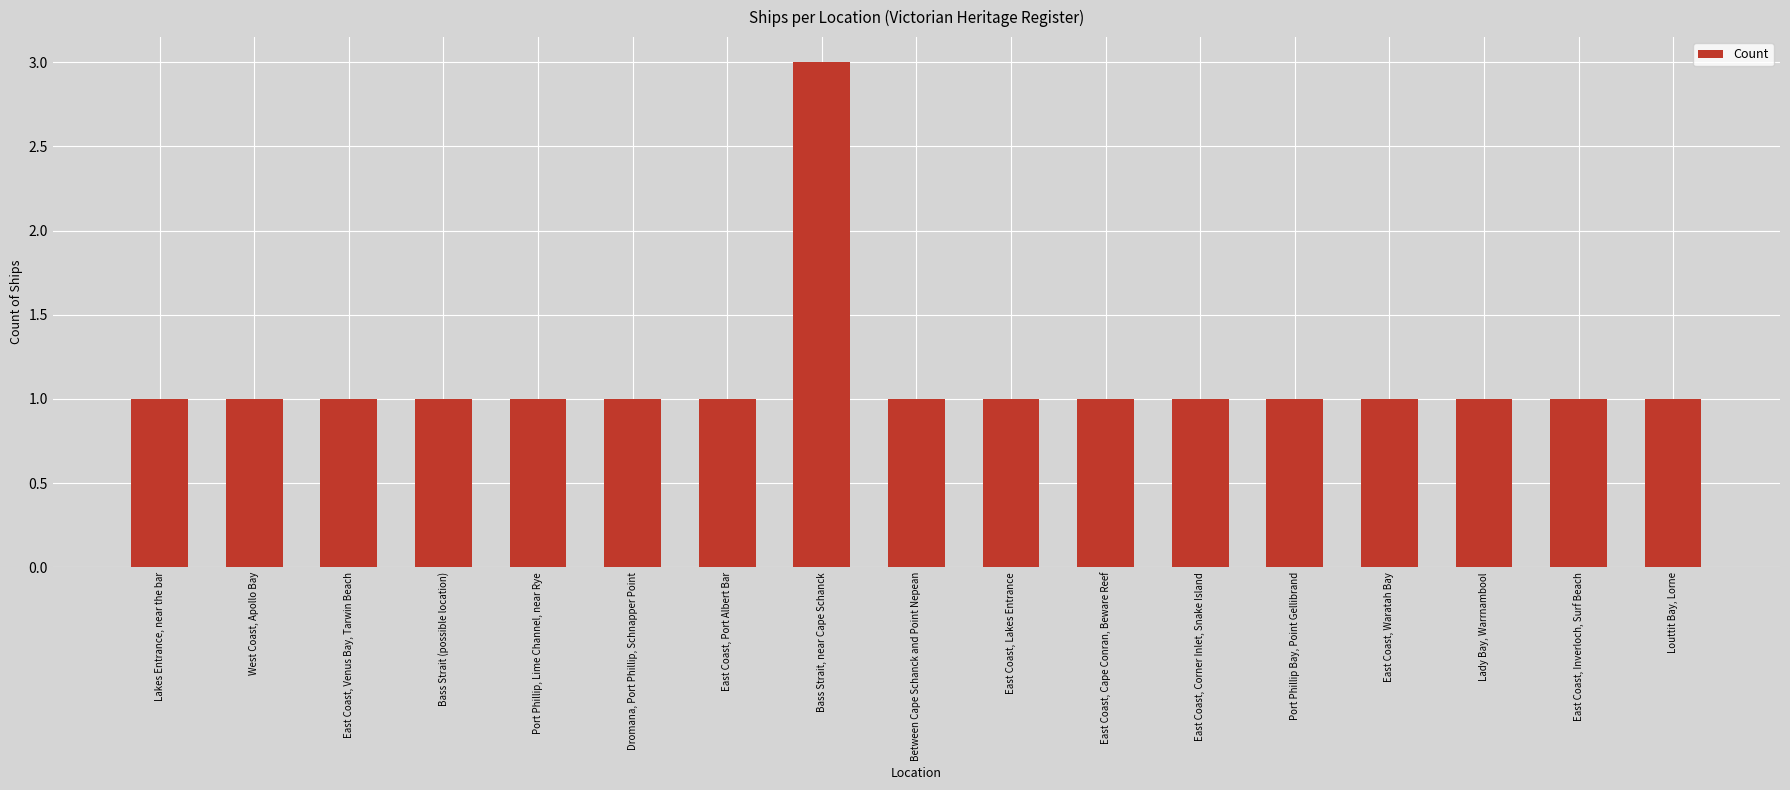

What is the sum of all values?

19